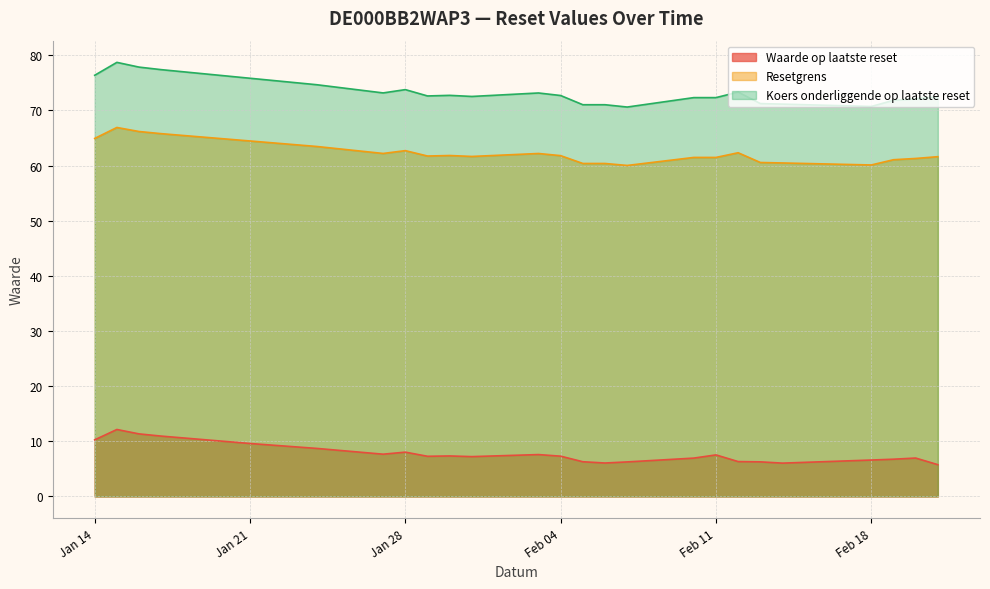

True or false: Resetgrens has a value of 98.9 at 2025-02-20.

False